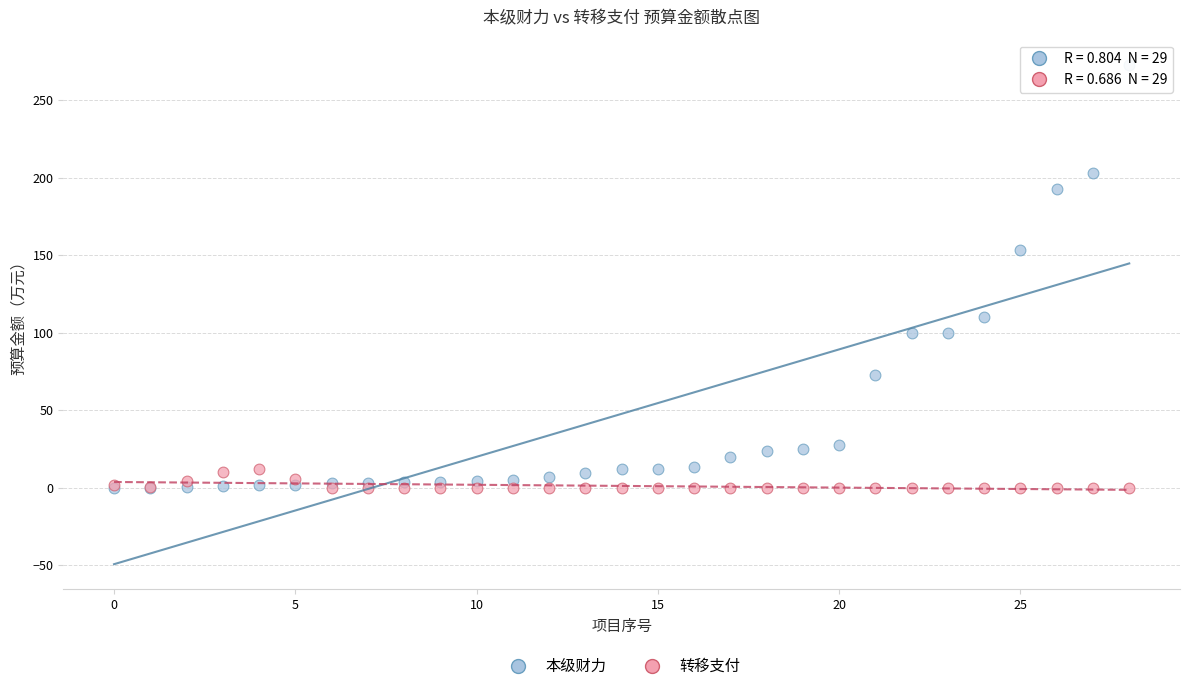

Across all series, what Y value is closest to 136?

153.4